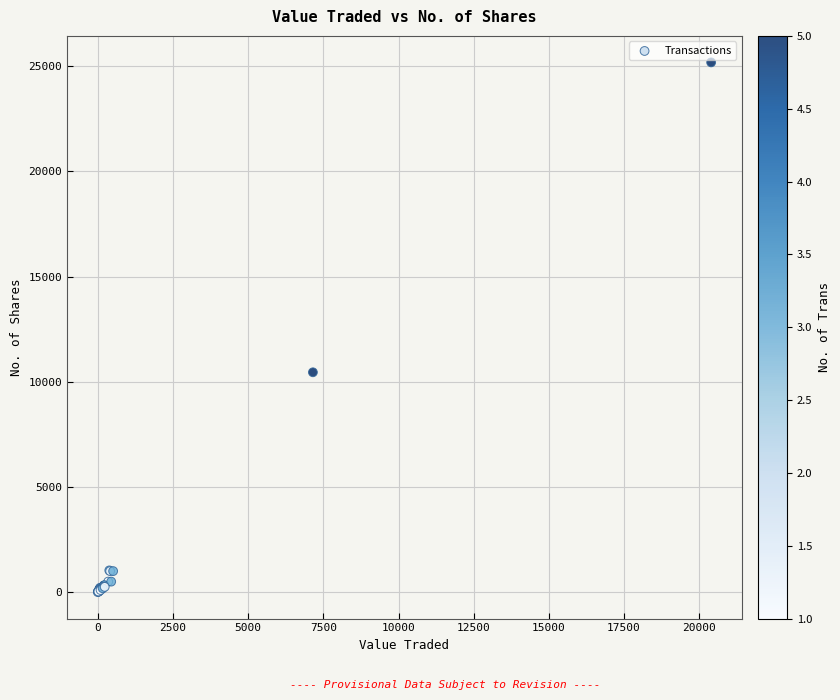

What Y value in the scatter plot is closest to 12591?

10450